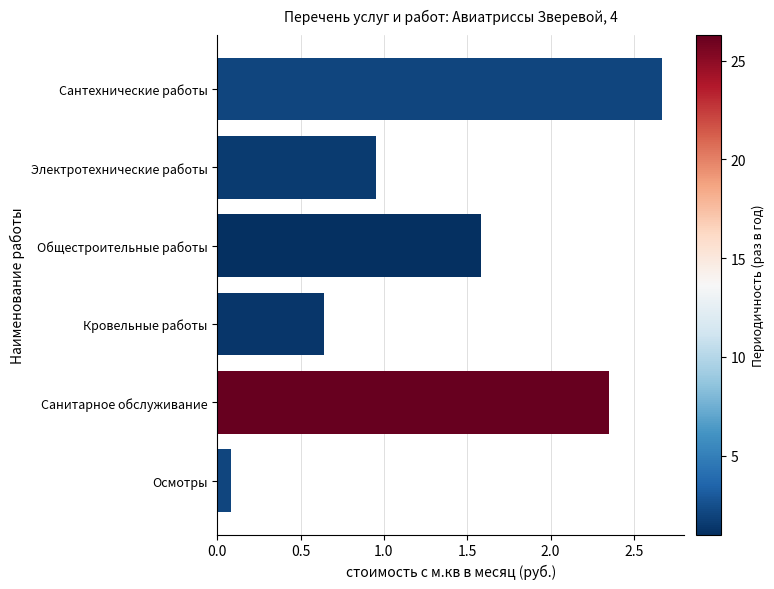

Where is the data nearest to the value 1?

Электротехнические работы